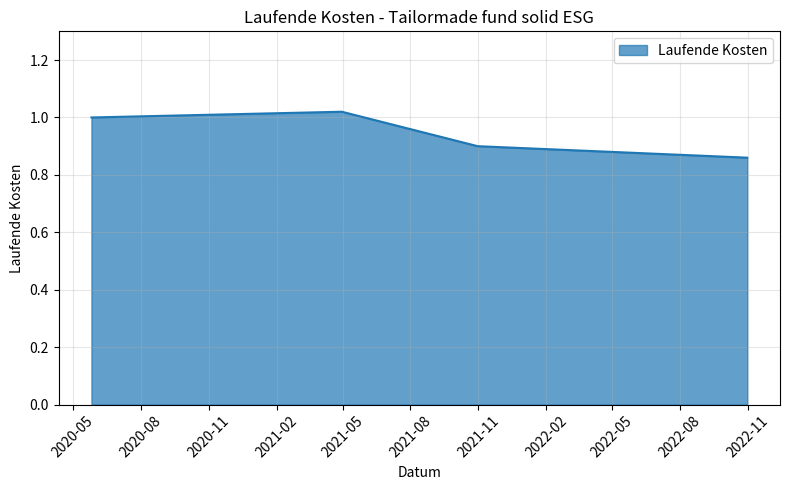

What is the sum of all values?

3.8